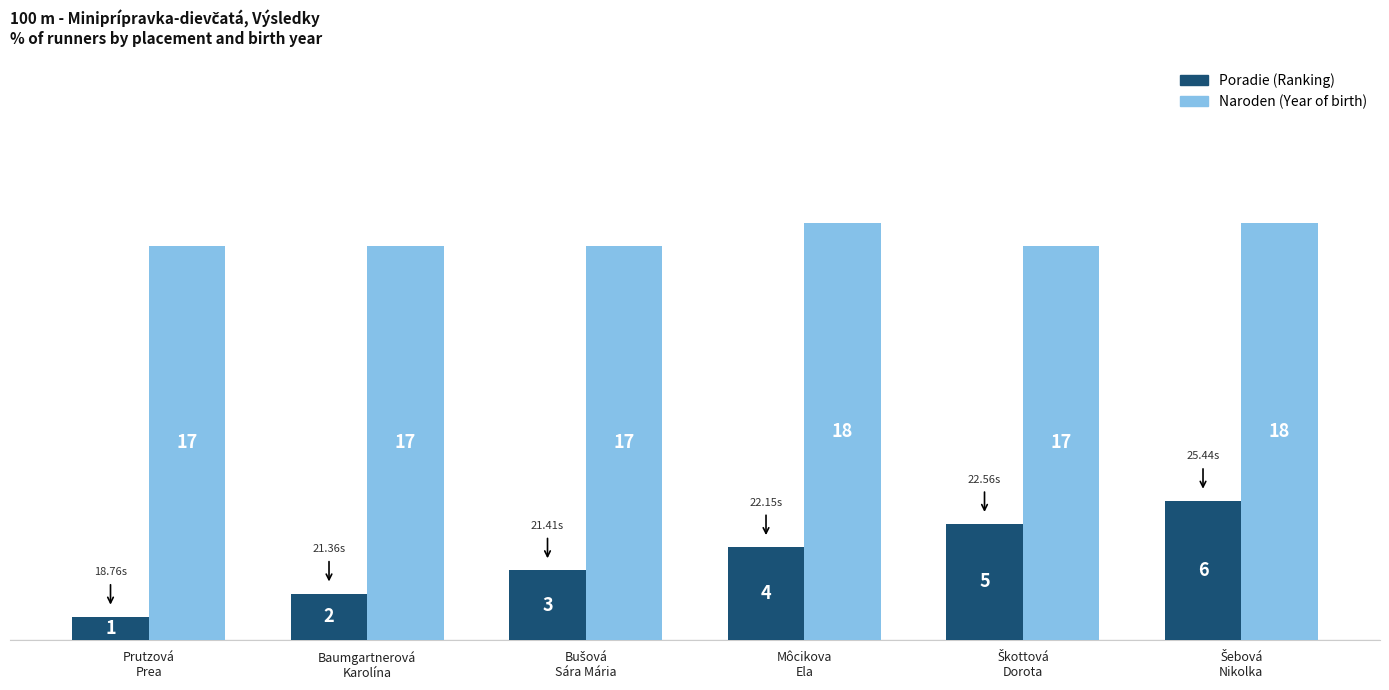

What is the difference between the maximum and minimum values in the Poradie (Ranking) series?

5